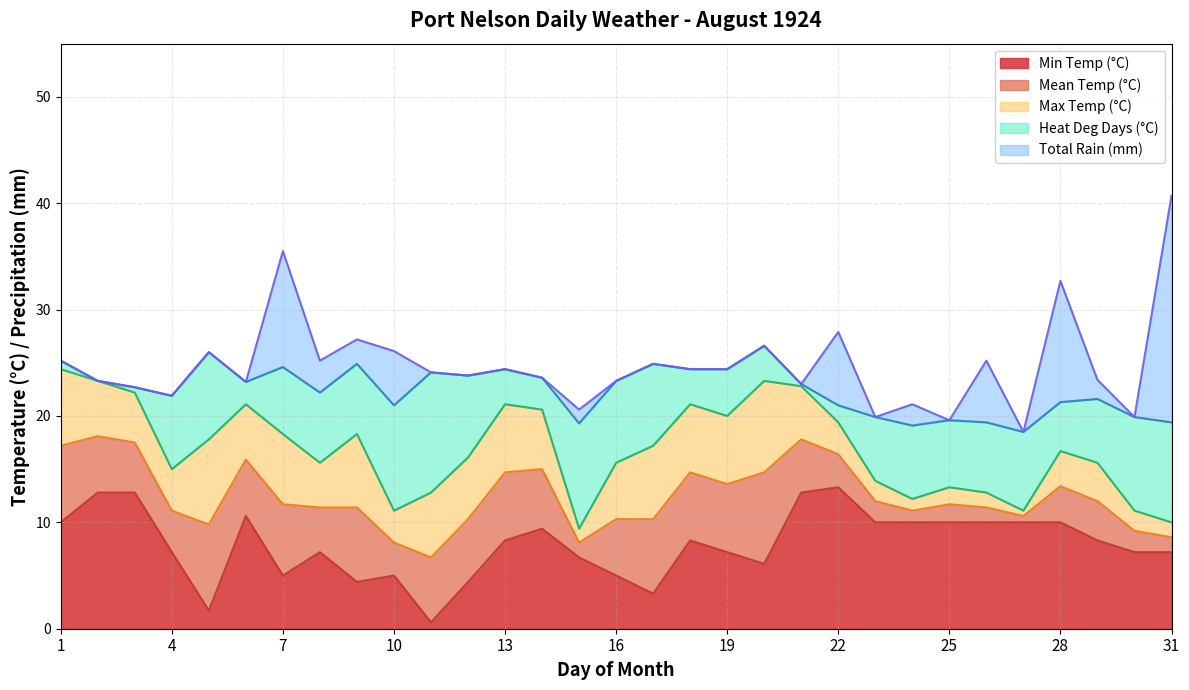

What is the approximate value of Max Temp (°C) at 15?

9.4